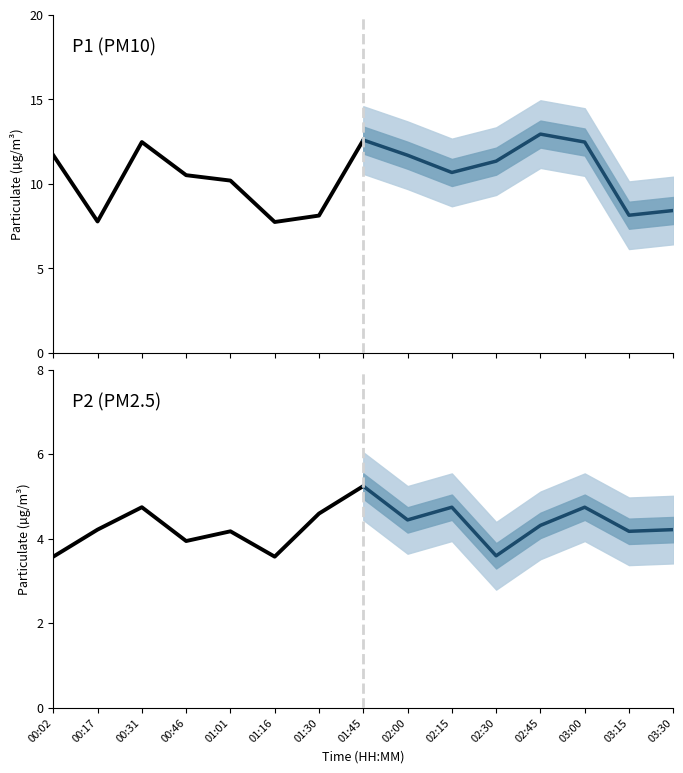

Which category has the highest value in the P1 series?

01:45